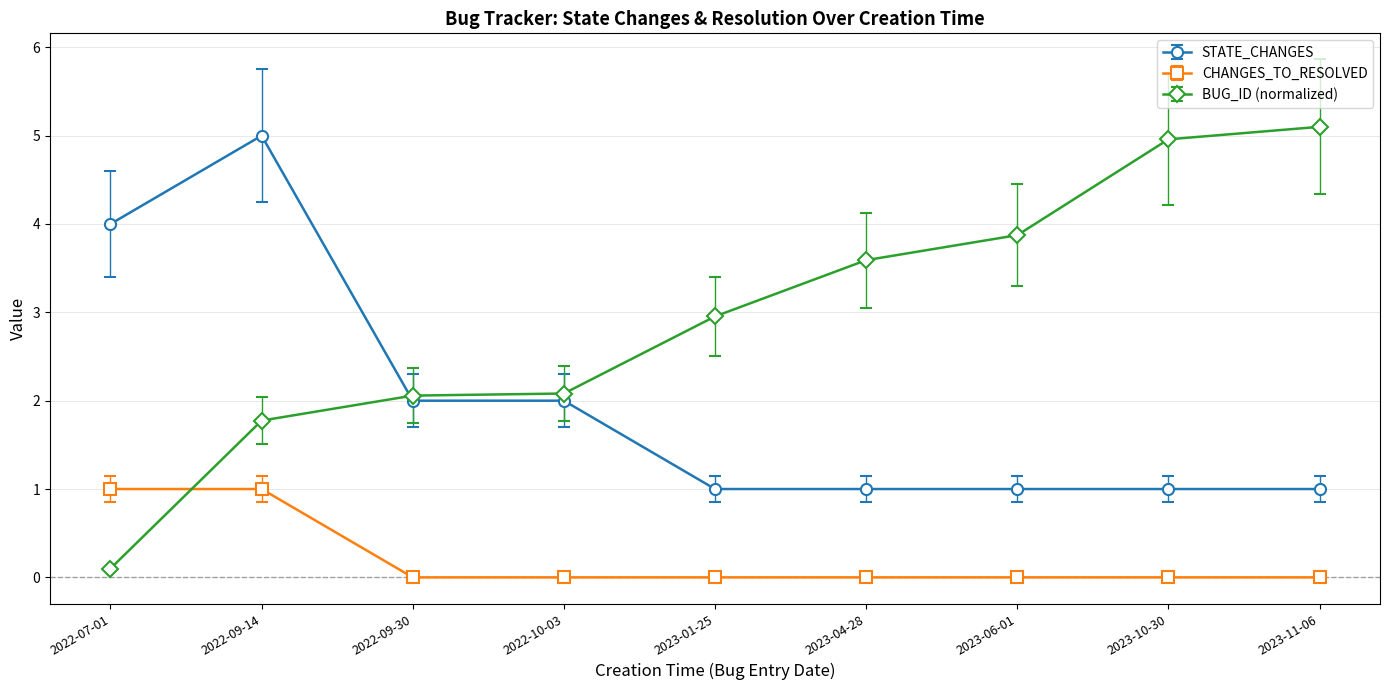

Count the number of categories in the chart.

9